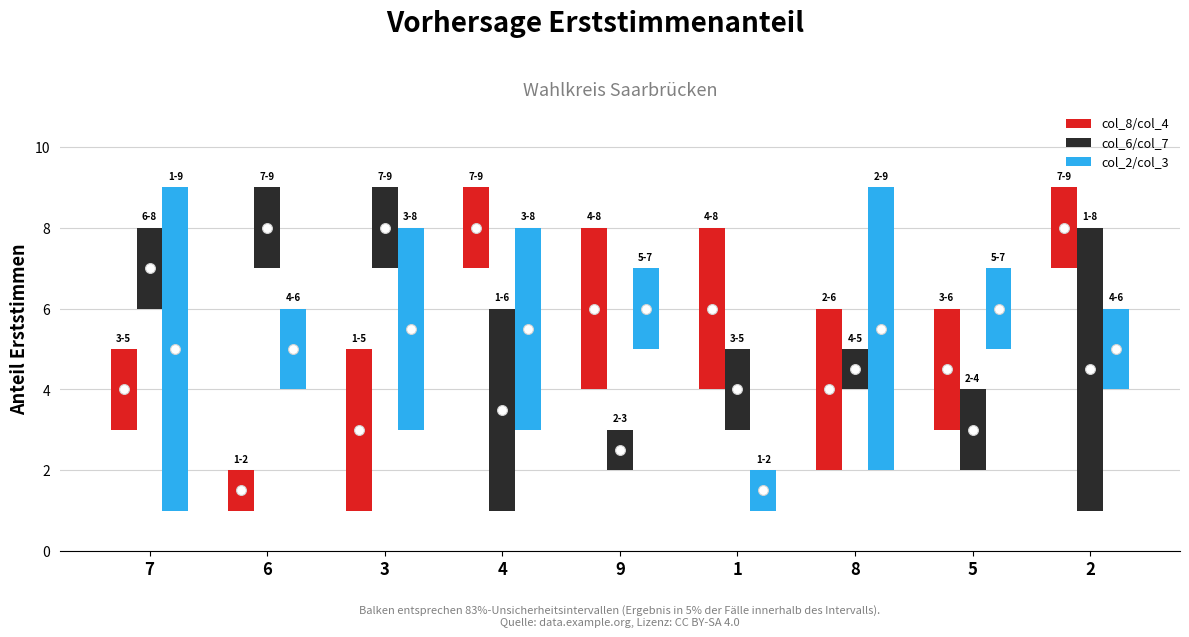

Which series contains the lowest Y value?

col_8/col_4